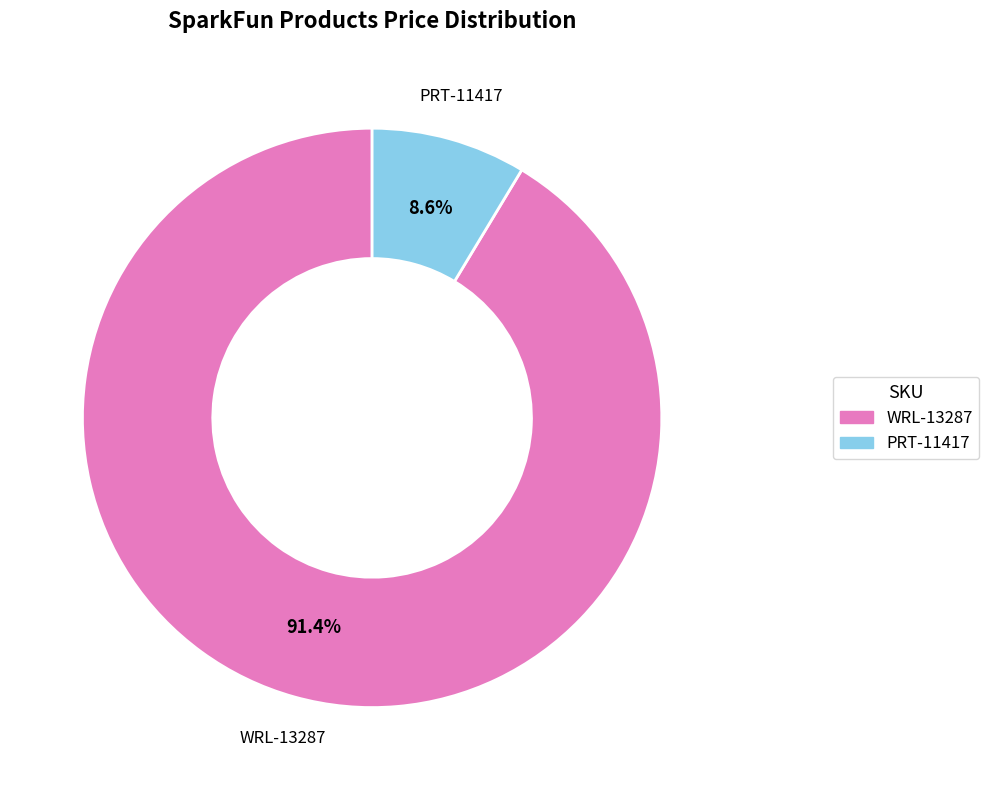

Which slice is the largest?

WRL-13287